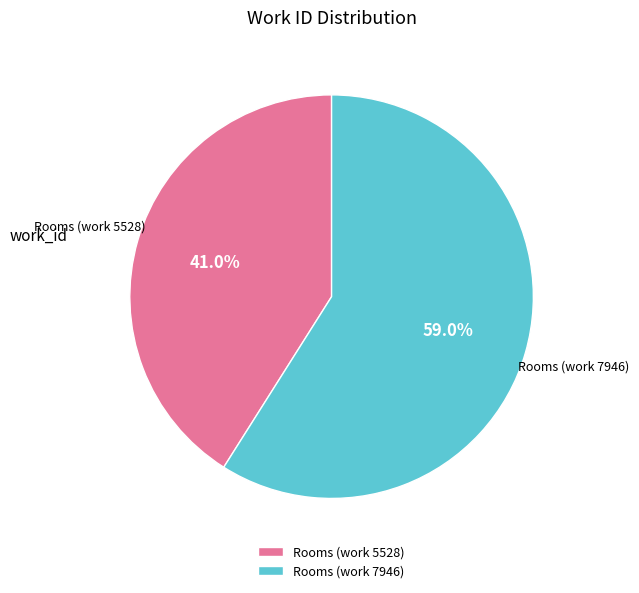

To the nearest percent, what is the combined percentage of Rooms (work 7946) and Rooms (work 5528)?

100%